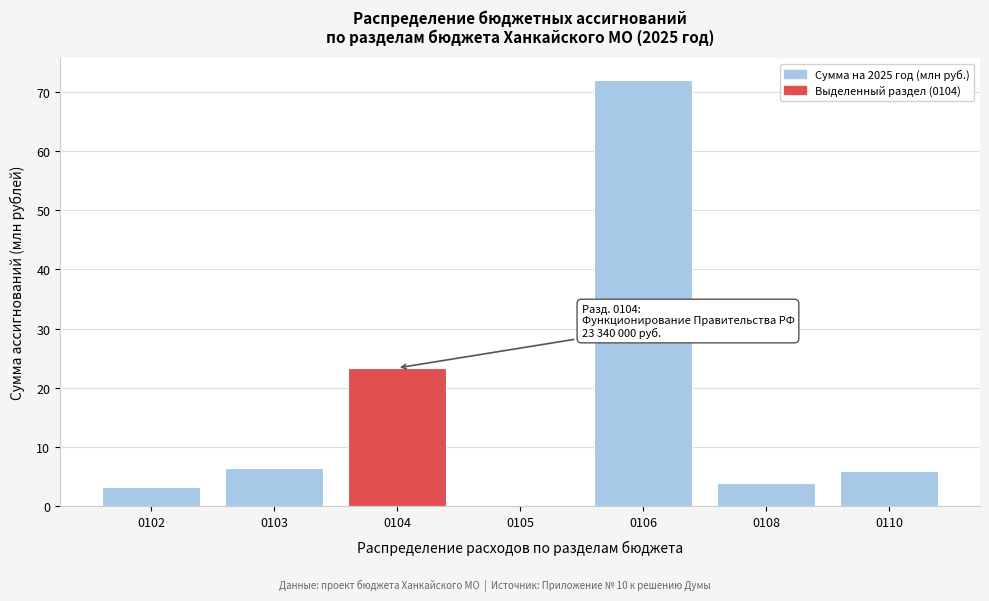

Which label corresponds to the largest value in the chart?

0106